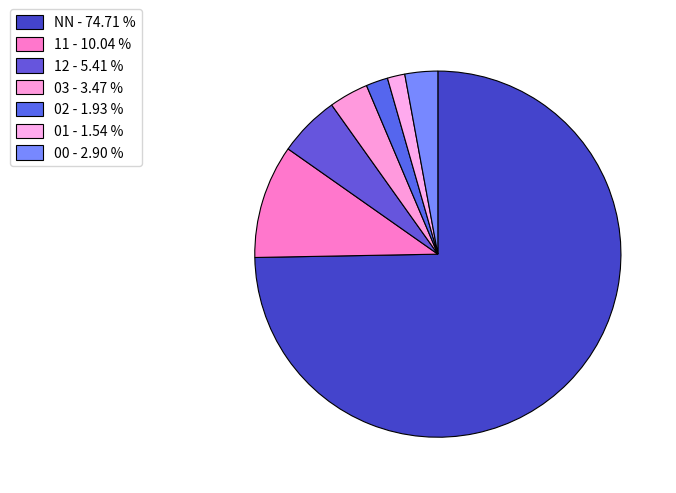

Count the number of slices in the pie.

7